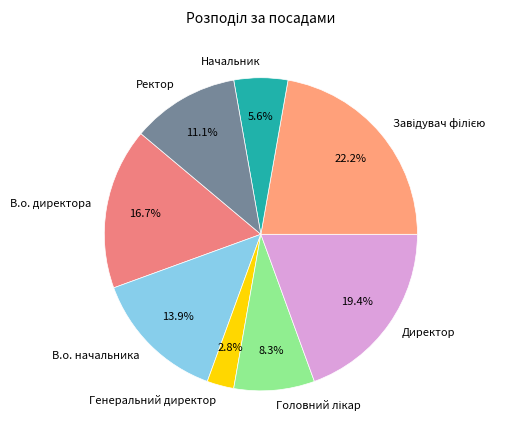

To the nearest percent, what is the average slice percentage?

12%